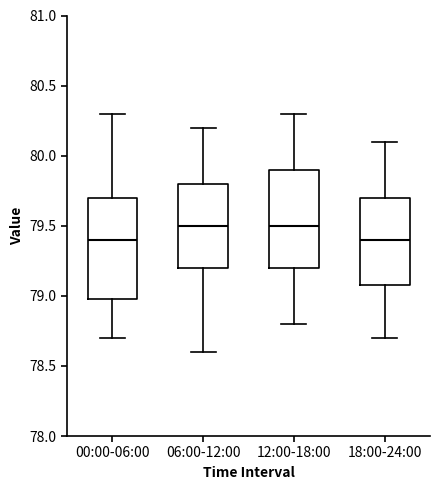

Where is the upper edge of the box for 06:00-12:00 on the y-axis? The values are not printed on the chart, so give them approximately, as read against the axis.

79.8